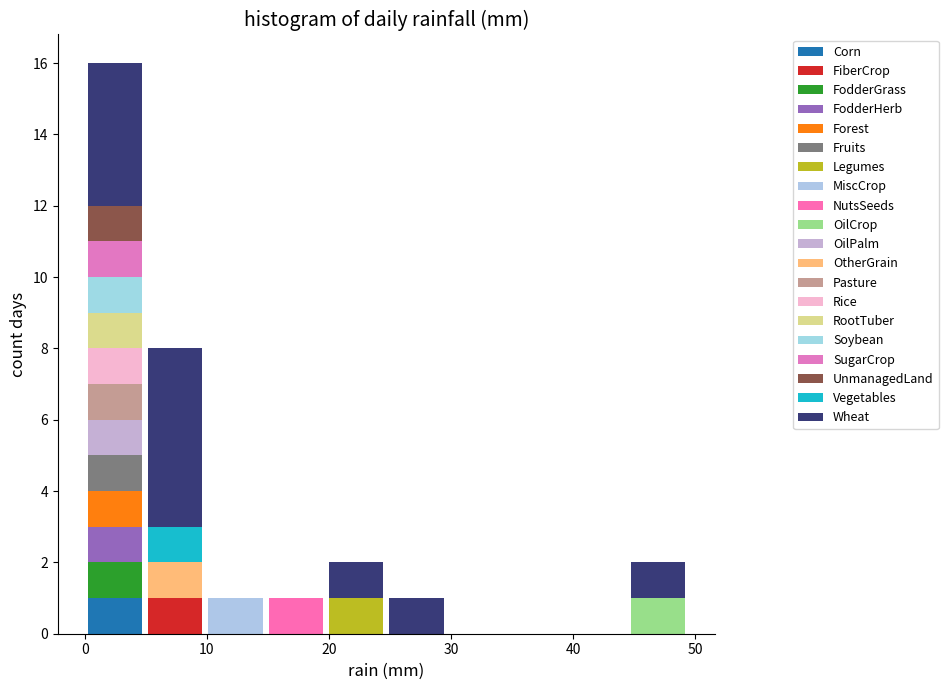

Which range on the x-axis has the tallest stacked bar (by total height)?

0 to 5